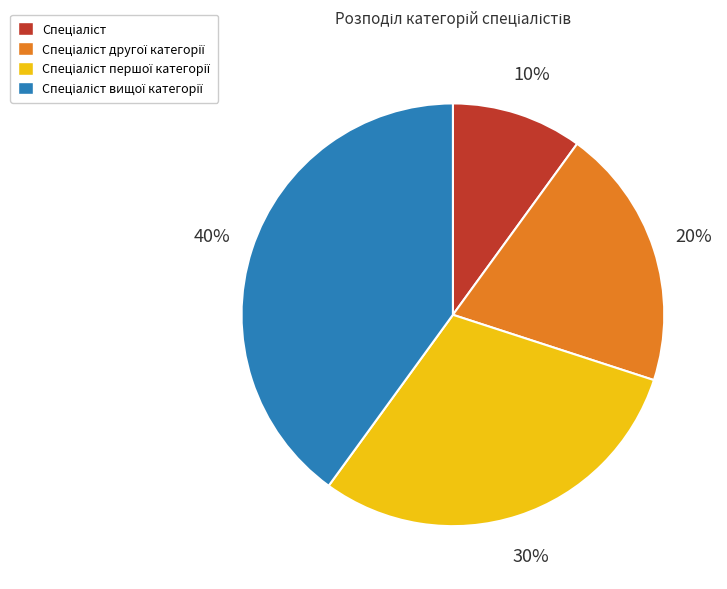

To the nearest percent, what is the difference between the largest and smallest slice percentages?

30%